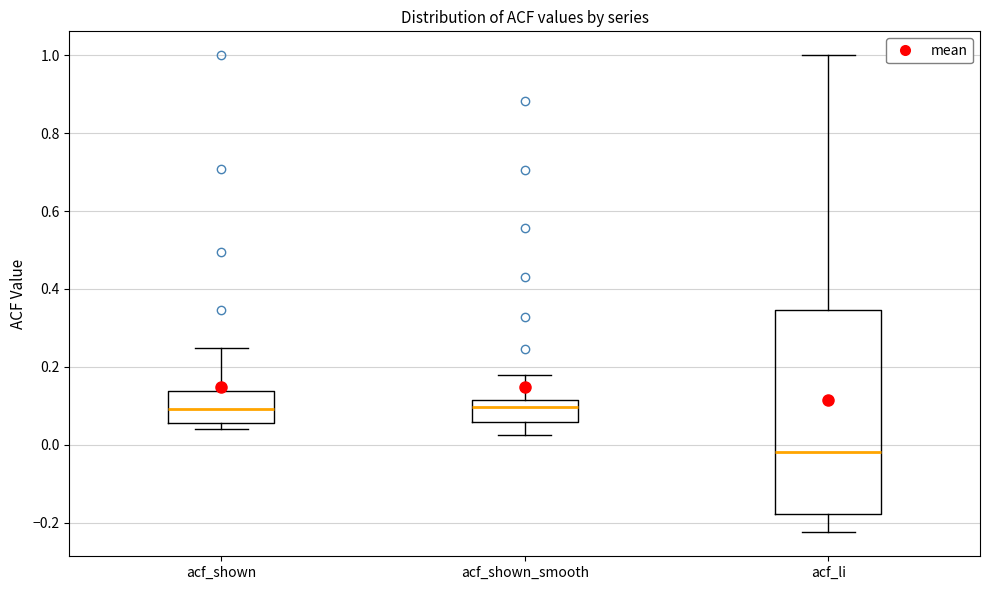

Reading left to right, read every box against the y-axis: the position of its median line, the range the box covers, and the ends of its whiskers. The values are not printed on the chart, so give them approximately, as read against the axis.

acf_shown: median 0.10, box 0.06 to 0.14, whiskers 0.04 to 0.24
acf_shown_smooth: median 0.10, box 0.06 to 0.12, whiskers 0.02 to 0.18
acf_li: median -0.02, box -0.18 to 0.34, whiskers -0.22 to 1.00